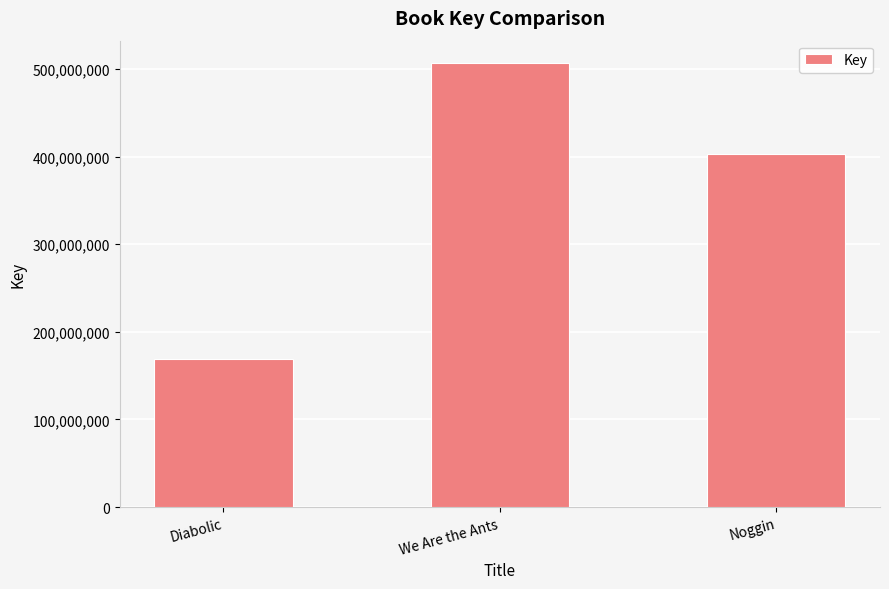

List the labels in order of value, smallest first.

Diabolic, Noggin, We Are the Ants